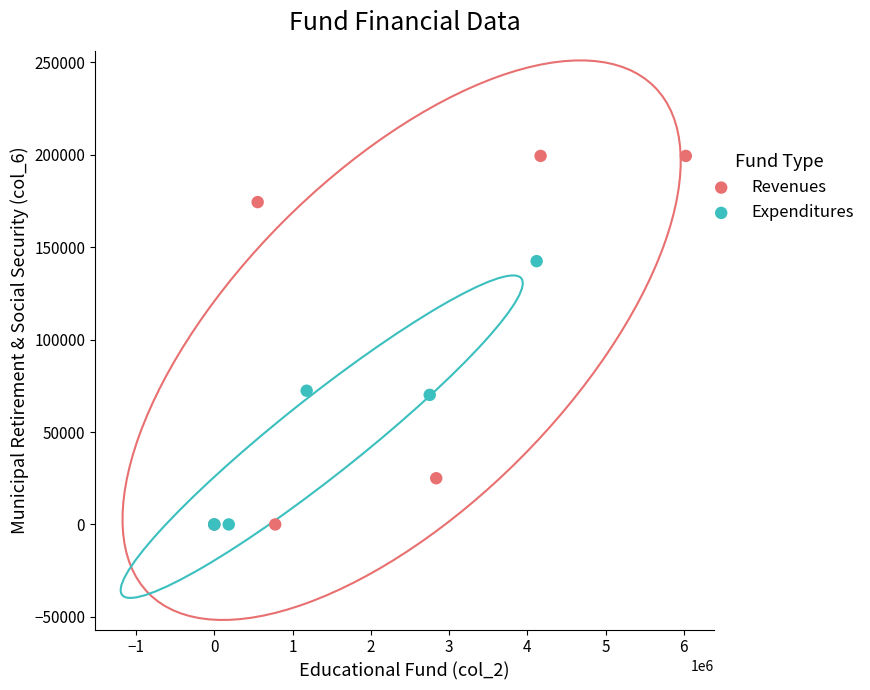

Which series has the widest spread of Y values?

Revenues